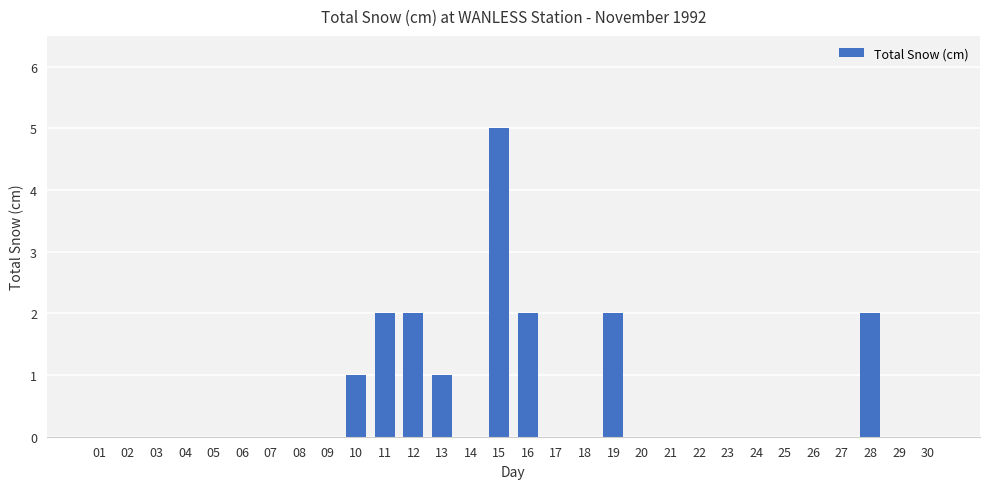

Is it true that the value at 27 is 0?

True